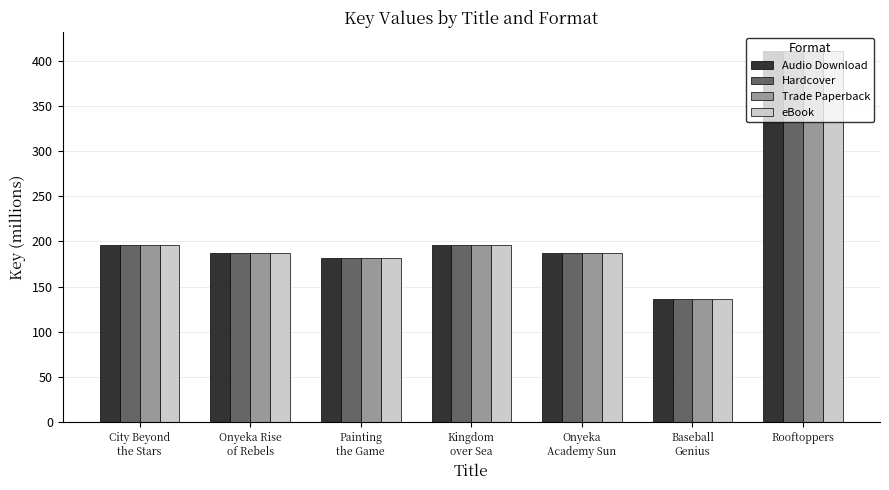

How many values in the Audio Download series exceed 186?

5